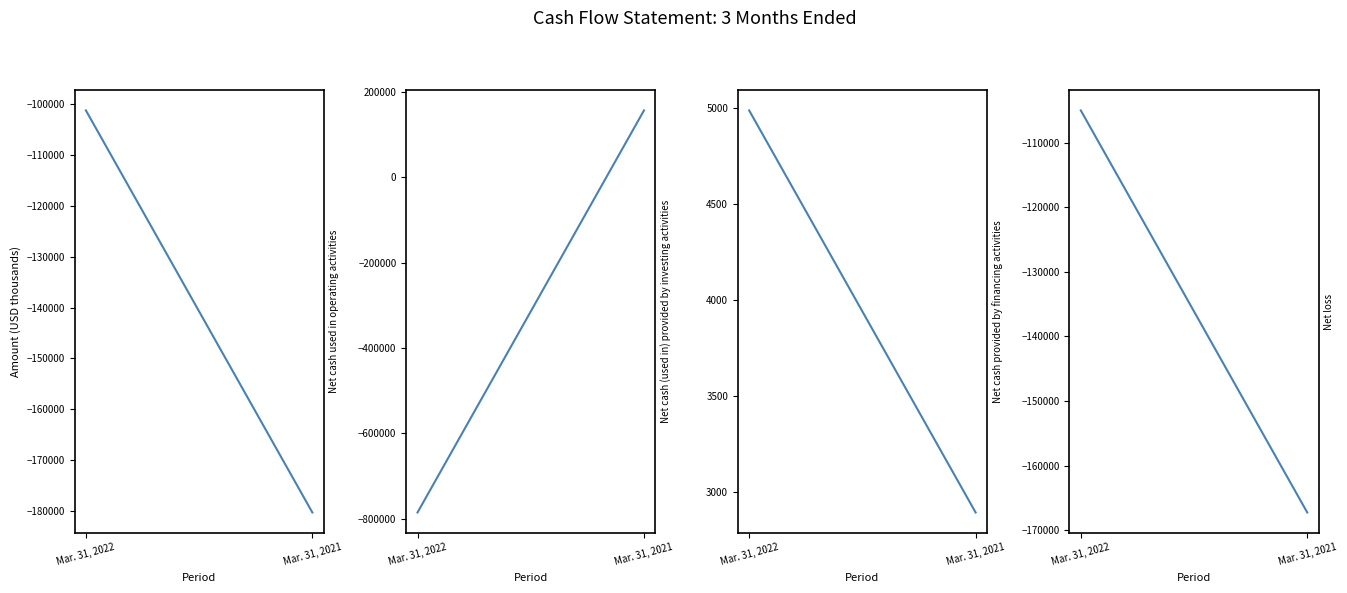

List the labels in order of Net cash used in operating activities value, largest first.

Mar. 31, 2022, Mar. 31, 2021